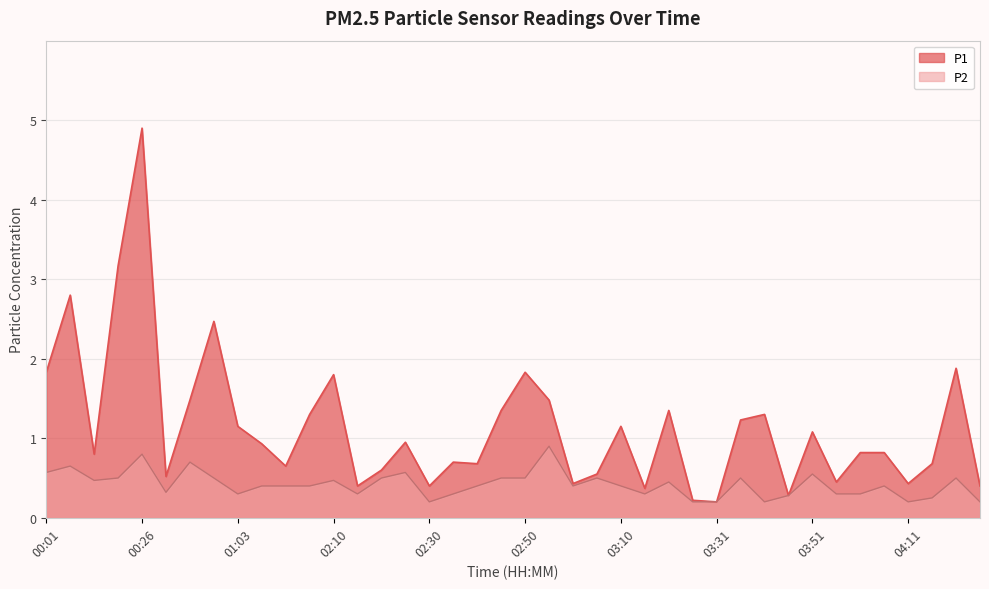

Rank the series by their maximum value, from lowest to highest.

P2, P1